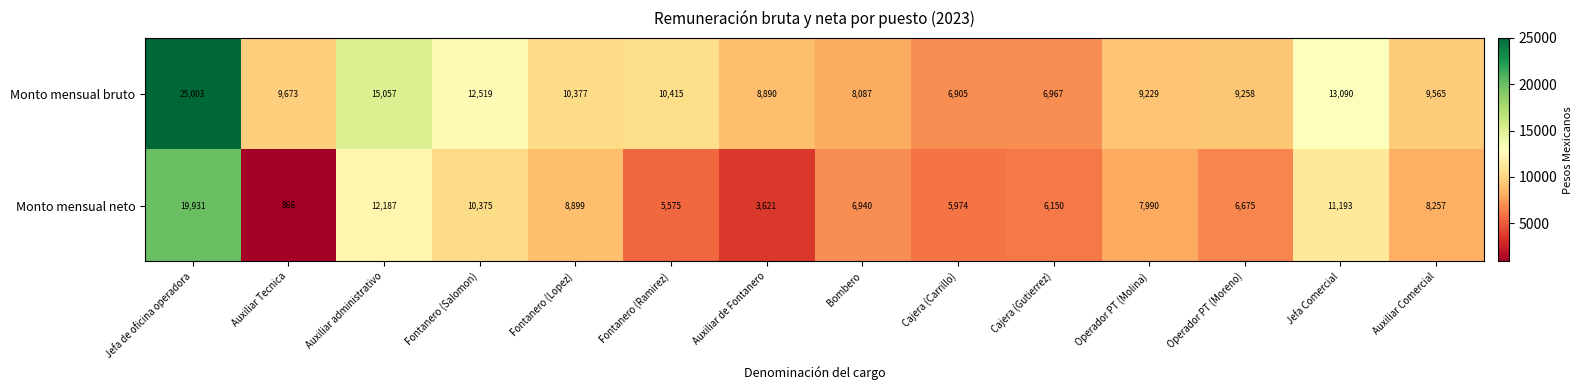

What is the minimum value shown in the chart?

866